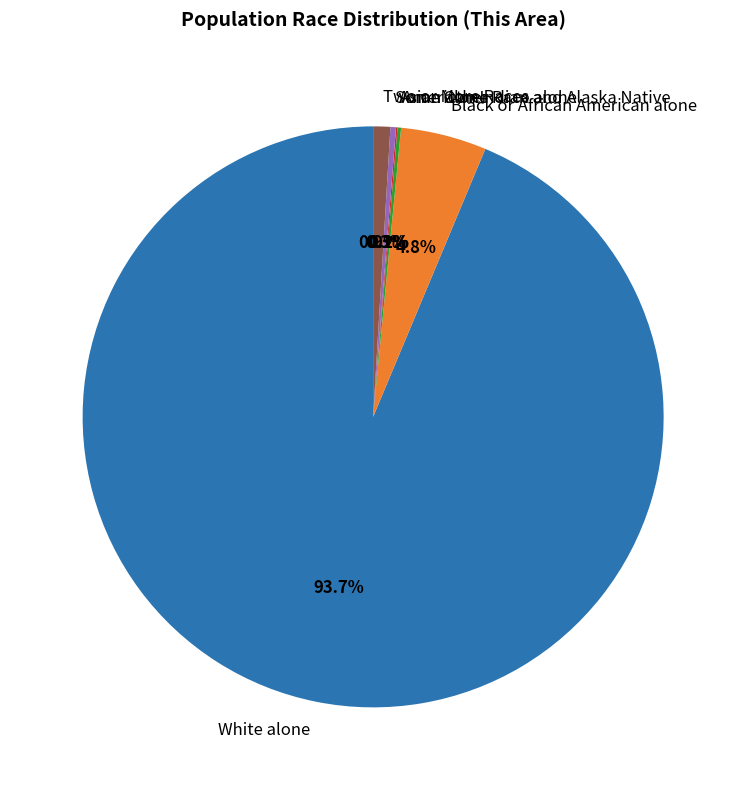

Which category has the biggest portion of the pie?

White alone